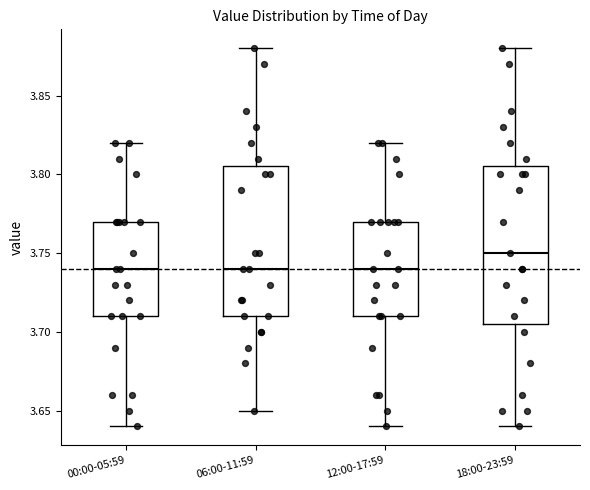

Reading left to right, transcribe this box plot: for each box, give where its median line is, the range the box spans, and where its two whiskers end, as read against the y-axis. The values are not printed on the chart, so give them approximately, as read against the axis.

00:00-05:59: median 3.740, box 3.710 to 3.770, whiskers 3.640 to 3.820
06:00-11:59: median 3.740, box 3.710 to 3.805, whiskers 3.650 to 3.880
12:00-17:59: median 3.740, box 3.710 to 3.770, whiskers 3.640 to 3.820
18:00-23:59: median 3.750, box 3.705 to 3.805, whiskers 3.640 to 3.880